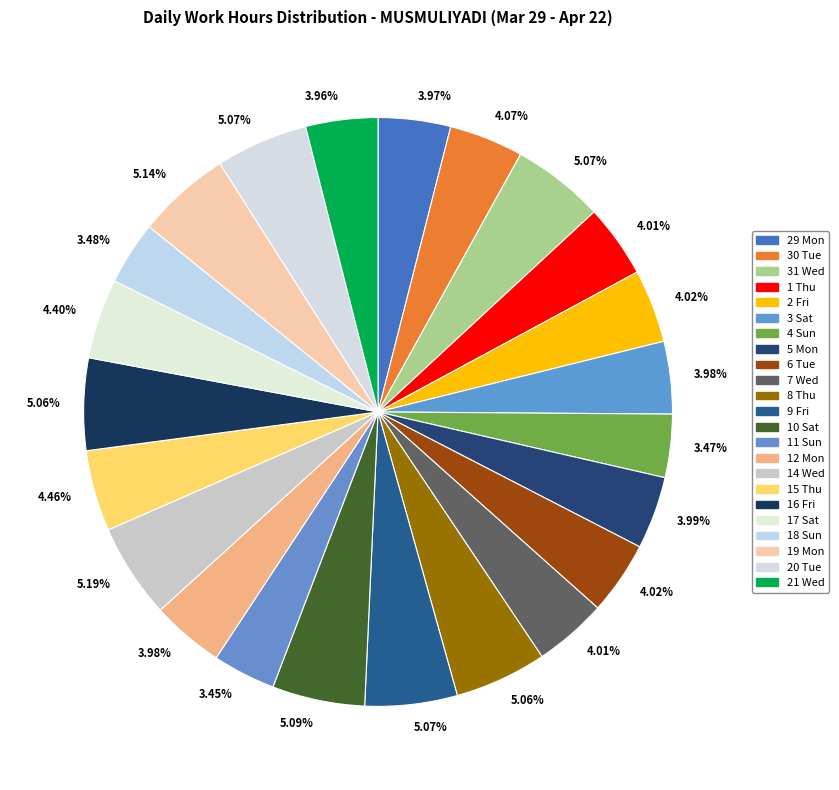

How many slices are in this pie chart?

23